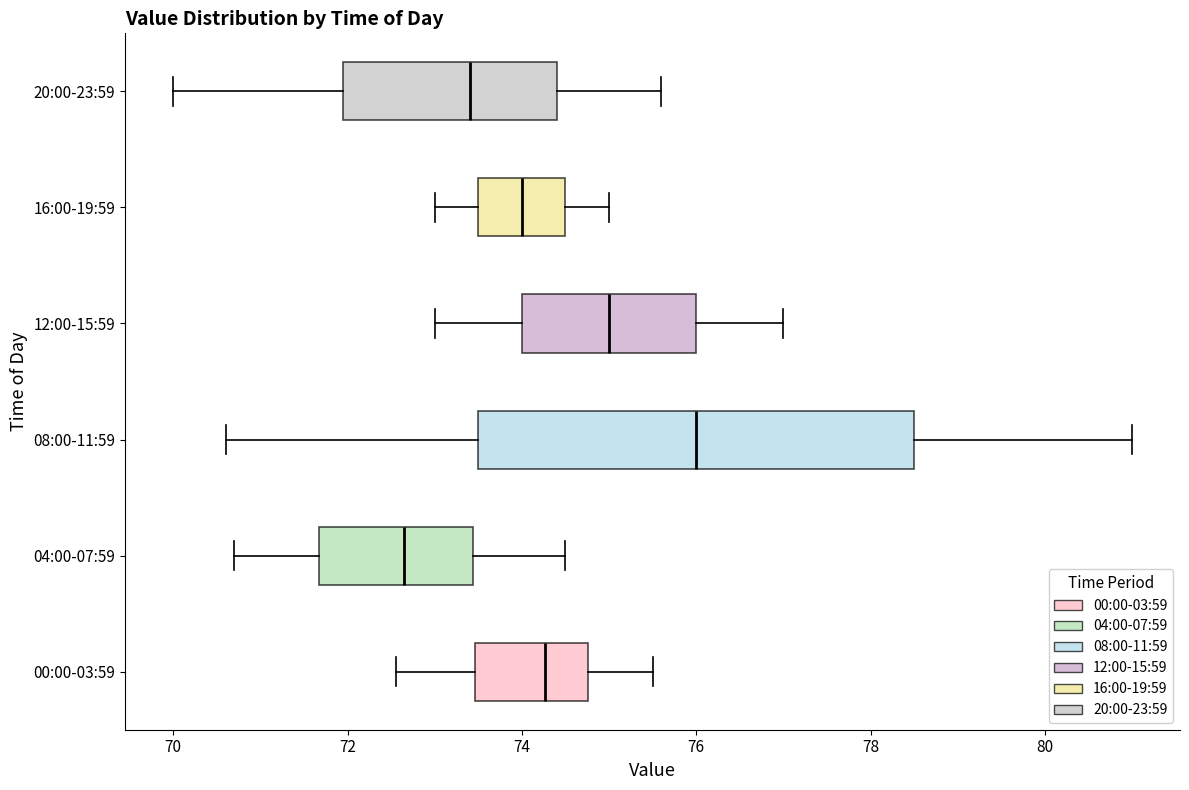

Comparing the boxes themselves (not the whiskers), which one is the widest?

08:00-11:59